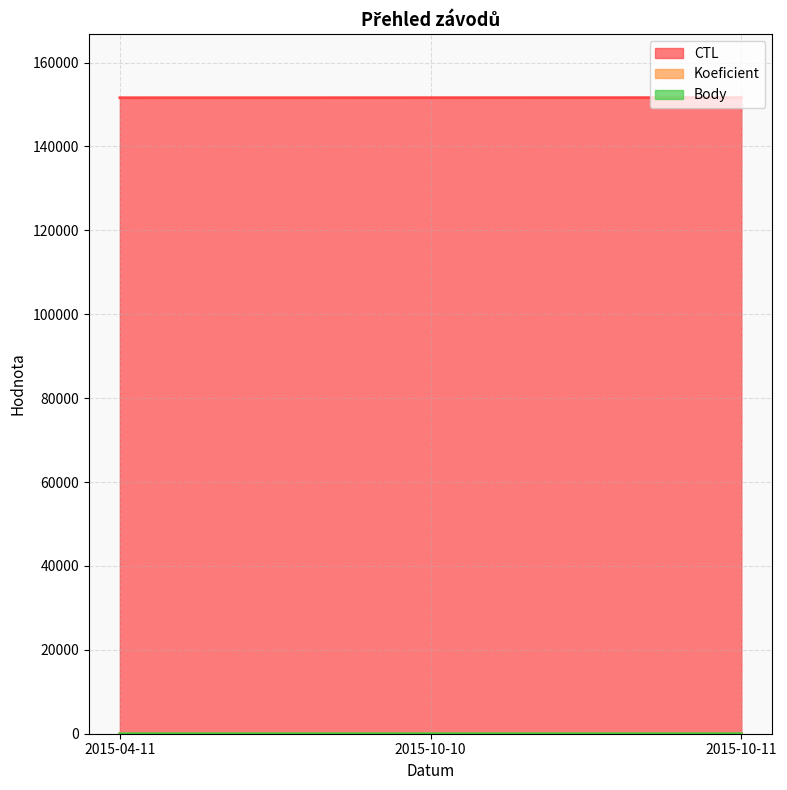

What is the sum of the Body values at 2015-10-11 and 2015-10-10?

3